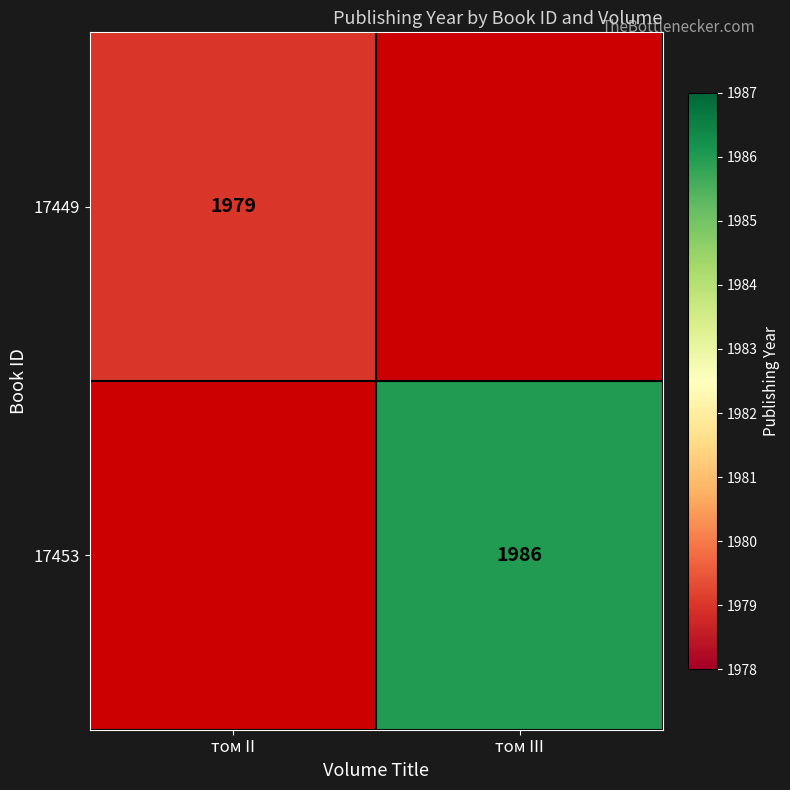

True or false: 17453 has a value of 1986 at том III.

True